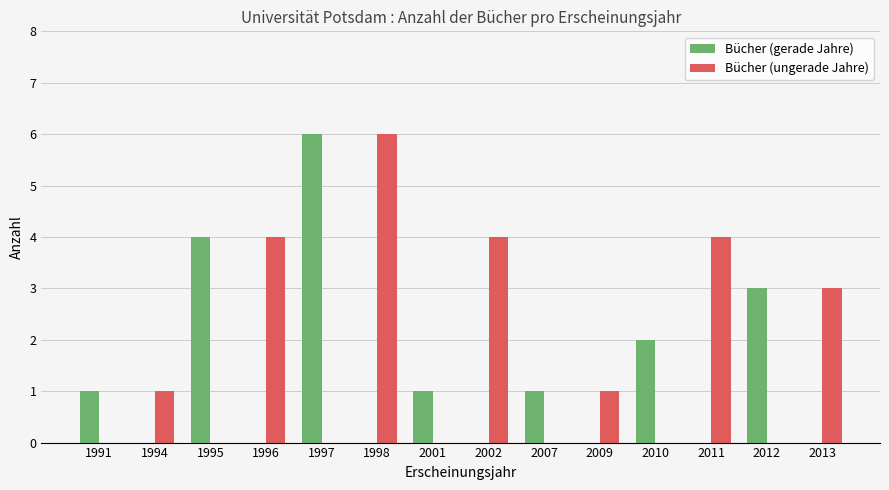

Is the value of Bücher (gerade Jahre) at 1996 greater than the value of Bücher (ungerade Jahre) at 1998?

No